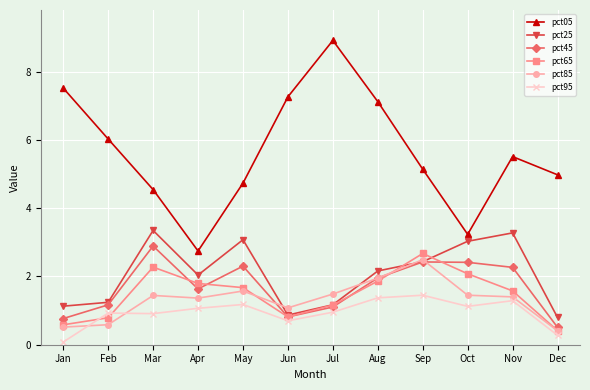

How many values in the pct65 series are below 1?

4